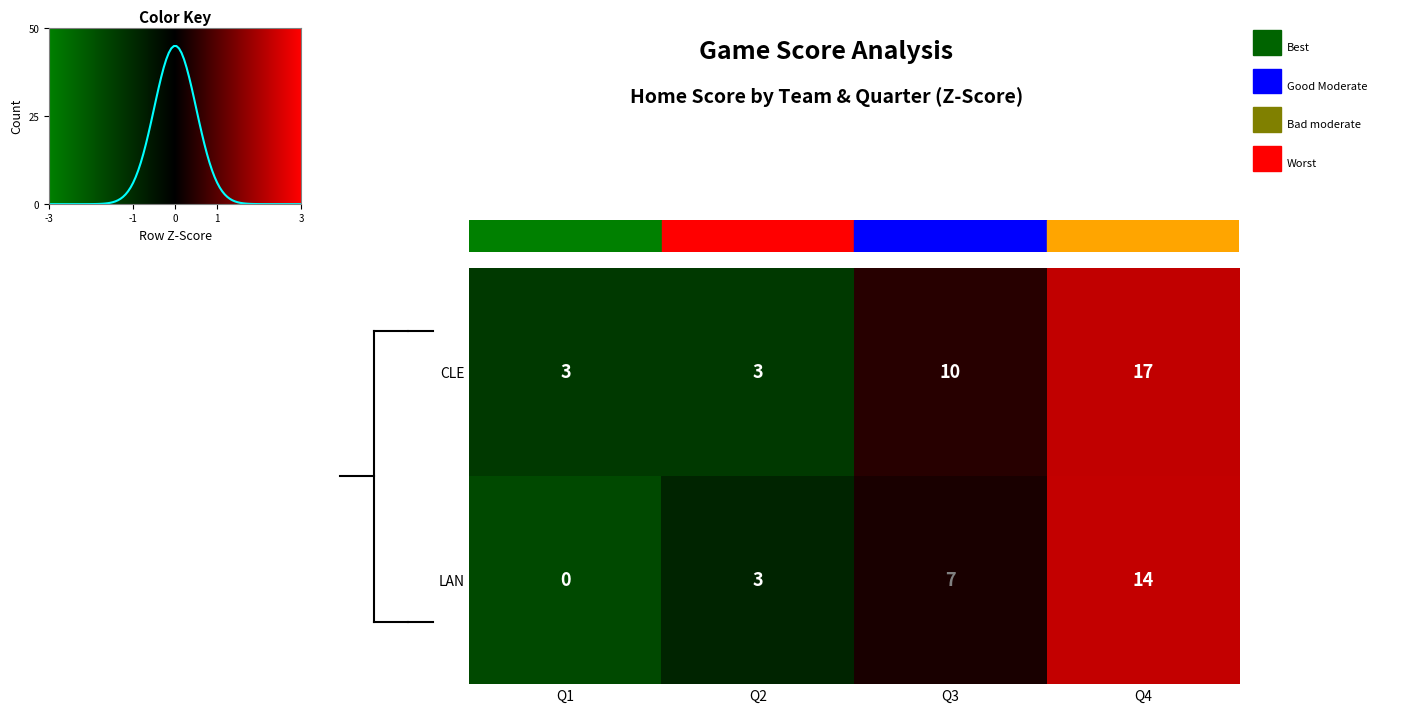

List the labels in order of LAN value, largest first.

Q4, Q3, Q2, Q1